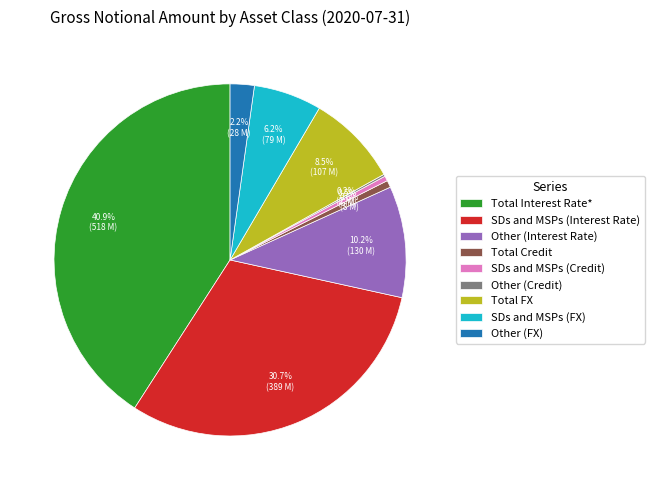

To the nearest percent, what is the difference between the largest and smallest slice percentages?

41%